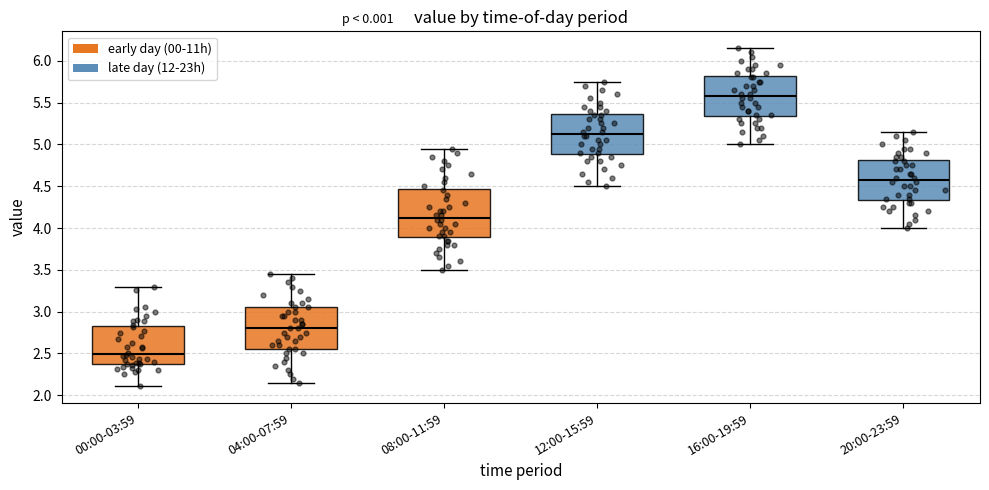

Reading left to right, read every box against the y-axis: the position of its median line, the range the box covers, and the ends of its whiskers. The values are not printed on the chart, so give them approximately, as read against the axis.

00:00-03:59: median 2.50, box 2.35 to 2.85, whiskers 2.10 to 3.30
04:00-07:59: median 2.80, box 2.55 to 3.05, whiskers 2.15 to 3.45
08:00-11:59: median 4.15, box 3.90 to 4.45, whiskers 3.50 to 4.95
12:00-15:59: median 5.15, box 4.90 to 5.35, whiskers 4.50 to 5.75
16:00-19:59: median 5.60, box 5.35 to 5.80, whiskers 5.00 to 6.15
20:00-23:59: median 4.60, box 4.35 to 4.80, whiskers 4.00 to 5.15